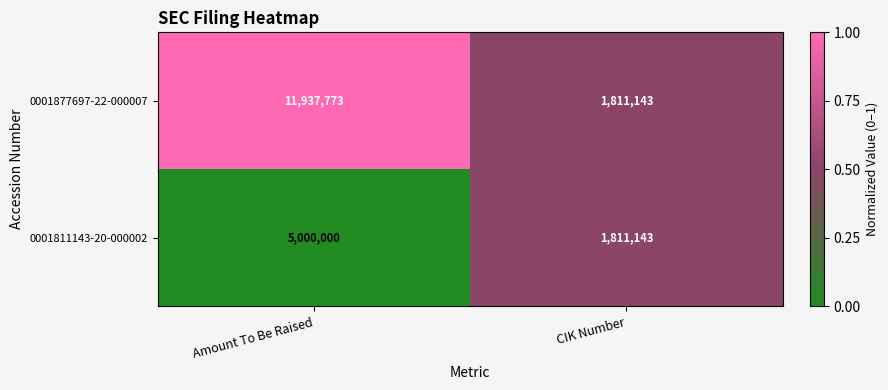

What is the average value of the 0001811143-20-000002 series?

3405572